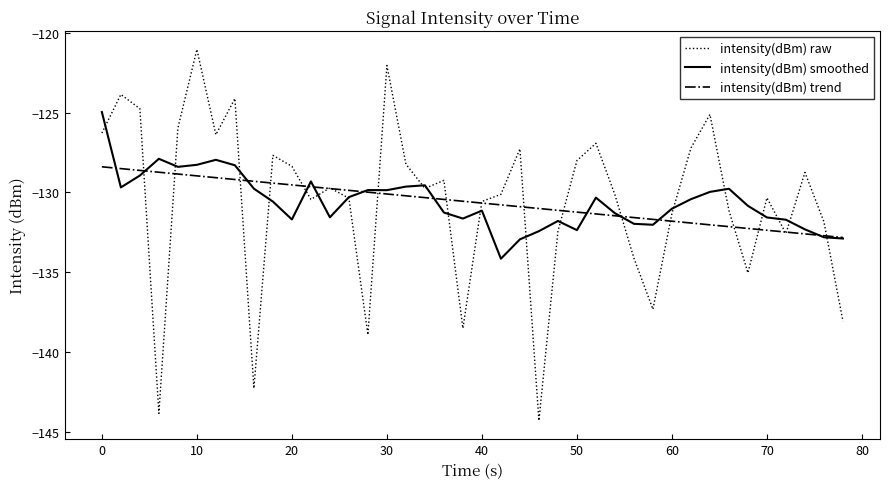

Does the chart have visible grid lines?

No